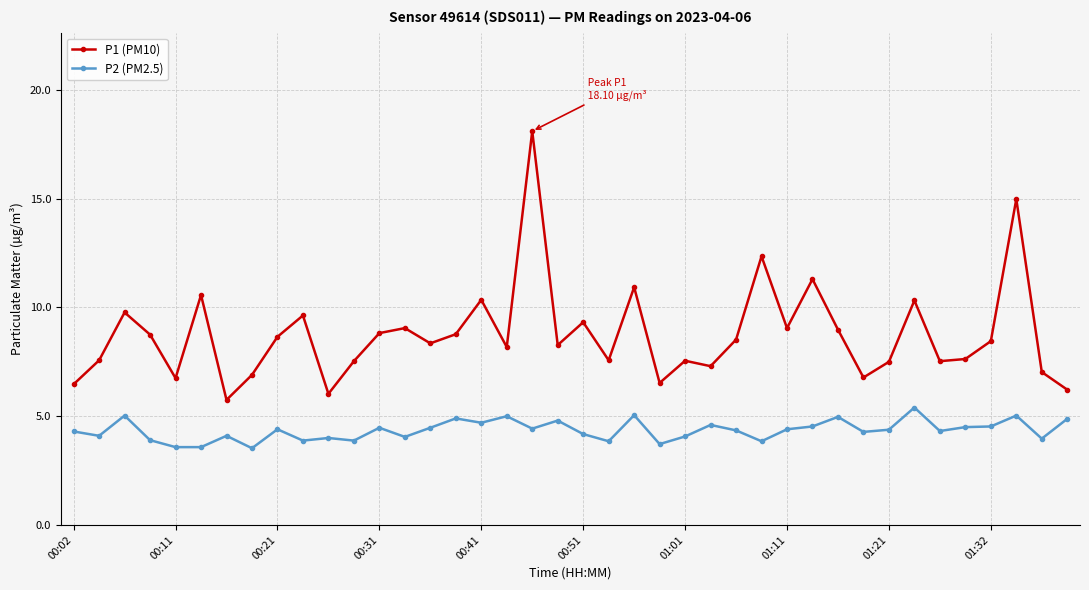

Is this an area chart (filled region under the line)?

No